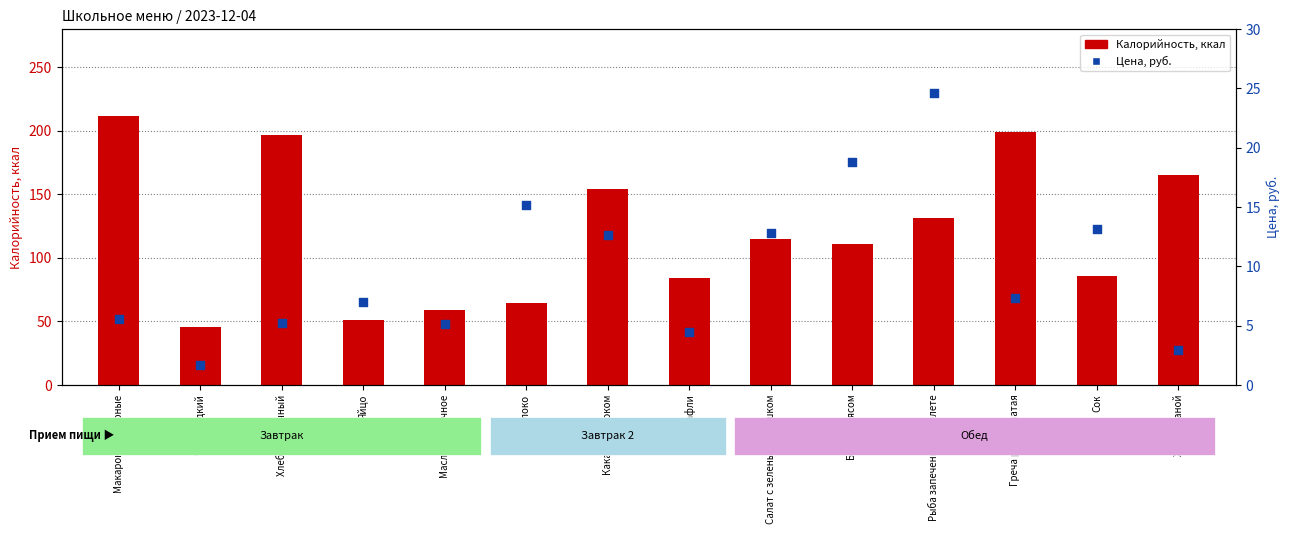

At which category is the sum across all series the highest?

Макароны отварные